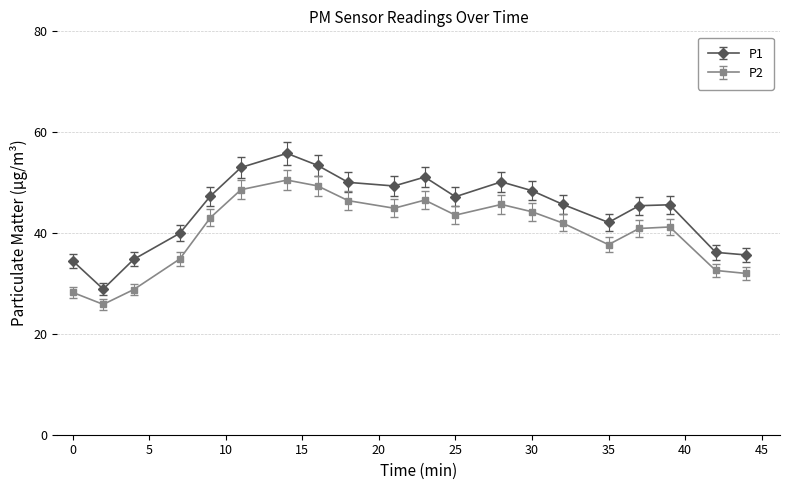

What is the lowest value of the P2 series?

25.9